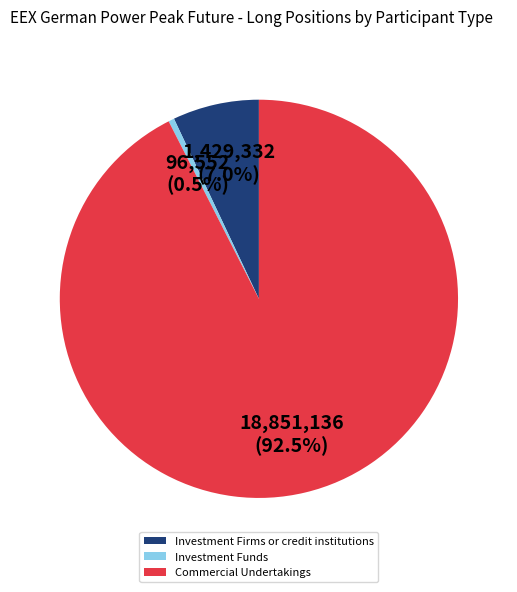

What is the ratio of the value at Investment Funds to the value at Investment Firms or credit institutions?

0.1